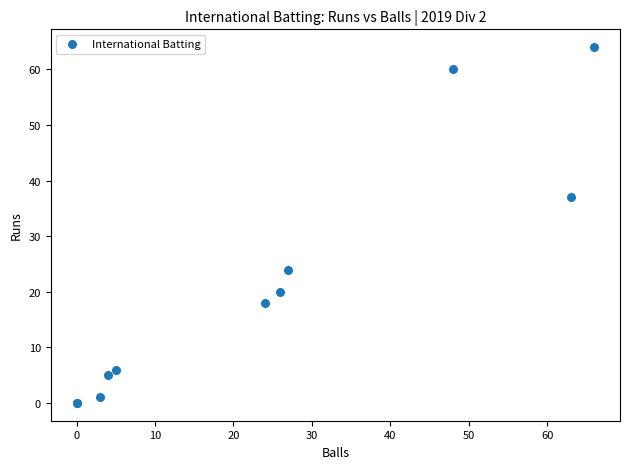

What Y value in the scatter plot is closest to 32?

37